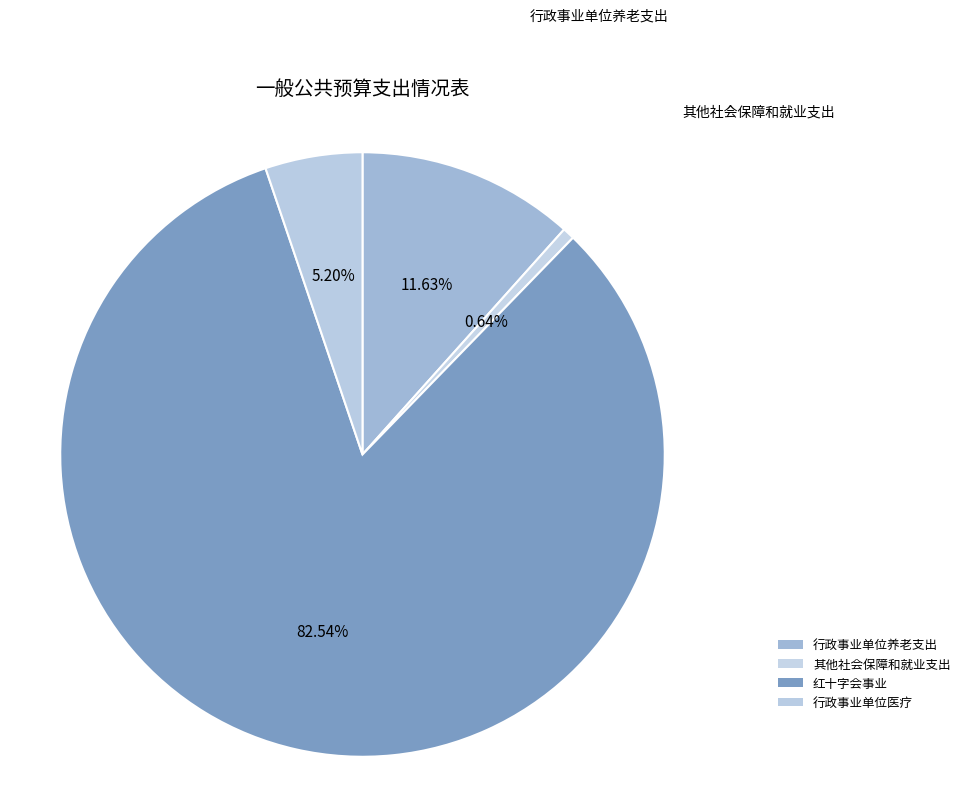

Count the number of slices in the pie.

4